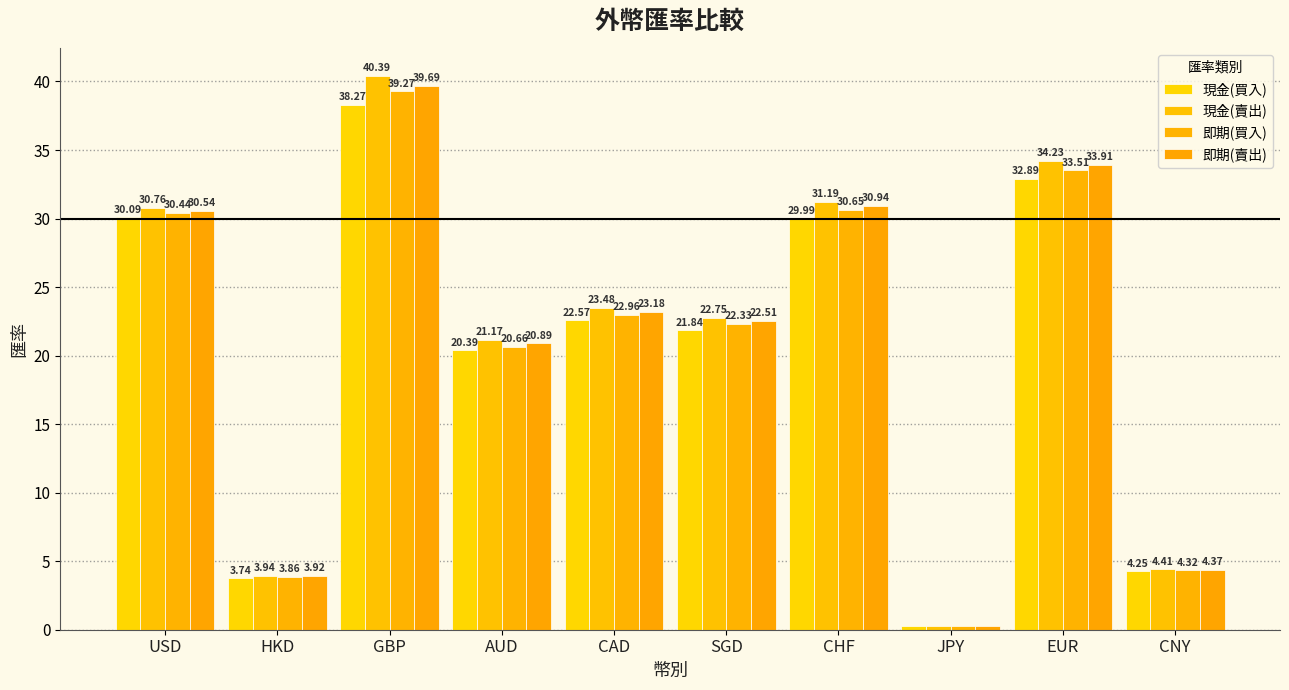

Reading left to right, transcribe all the data shown in this chart.

現金(買入): USD=30.1	HKD=3.7	GBP=38.3	AUD=20.4	CAD=22.6	SGD=21.8	CHF=30.0	JPY=0.3	EUR=32.9	CNY=4.2
現金(賣出): USD=30.8	HKD=3.9	GBP=40.4	AUD=21.2	CAD=23.5	SGD=22.8	CHF=31.2	JPY=0.3	EUR=34.2	CNY=4.4
即期(買入): USD=30.4	HKD=3.9	GBP=39.3	AUD=20.7	CAD=23.0	SGD=22.3	CHF=30.6	JPY=0.3	EUR=33.5	CNY=4.3
即期(賣出): USD=30.5	HKD=3.9	GBP=39.7	AUD=20.9	CAD=23.2	SGD=22.5	CHF=30.9	JPY=0.3	EUR=33.9	CNY=4.4